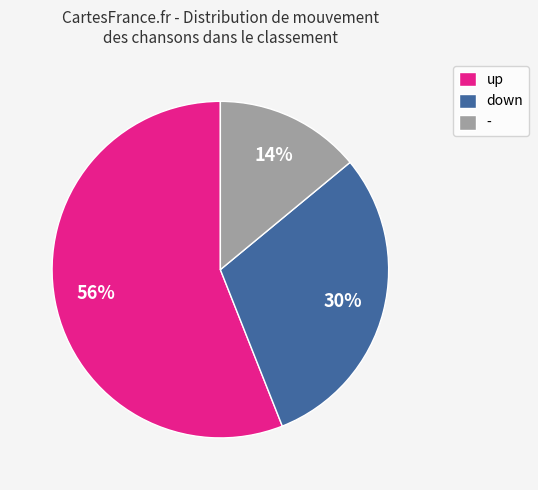

Is the sum of up and down greater than half?

Yes